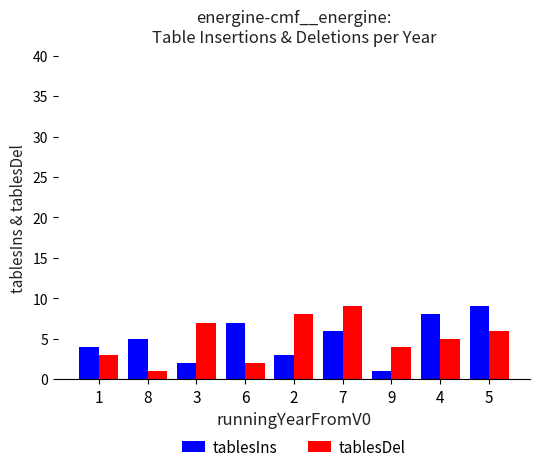

What are all the series names shown in the legend?

tablesIns, tablesDel